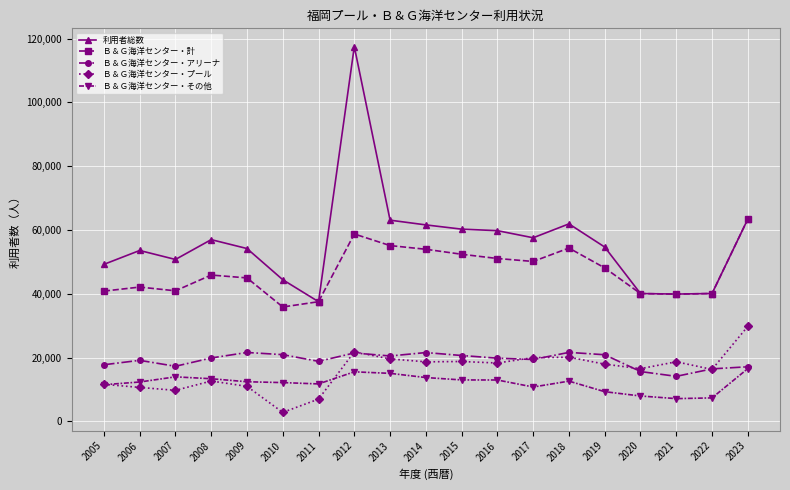

Which series changed the most between 2013 and 2016?

Ｂ＆Ｇ海洋センター・計